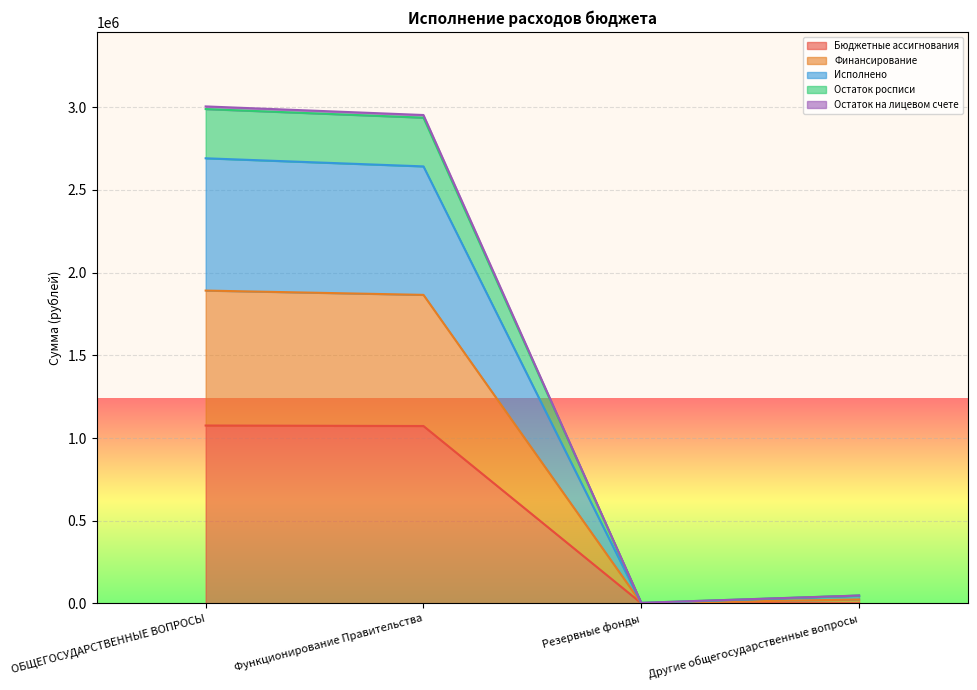

Rank the categories by Бюджетные ассигнования value from highest to lowest.

ОБЩЕГОСУДАРСТВЕННЫЕ ВОПРОСЫ, Функционирование Правительства, Резервные фонды, Другие общегосударственные вопросы